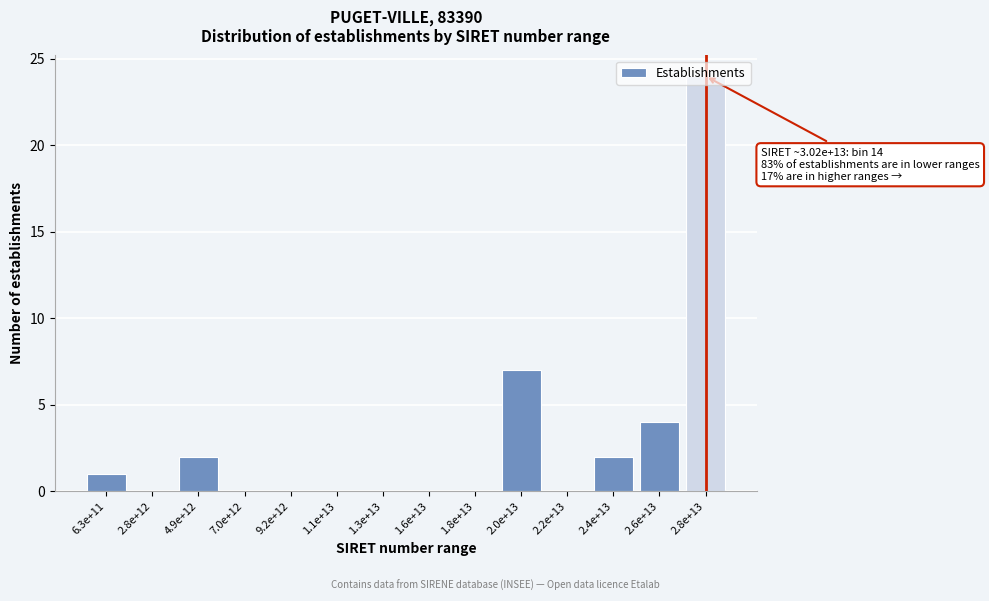

Which category has the highest value across all series?

2.8e+13